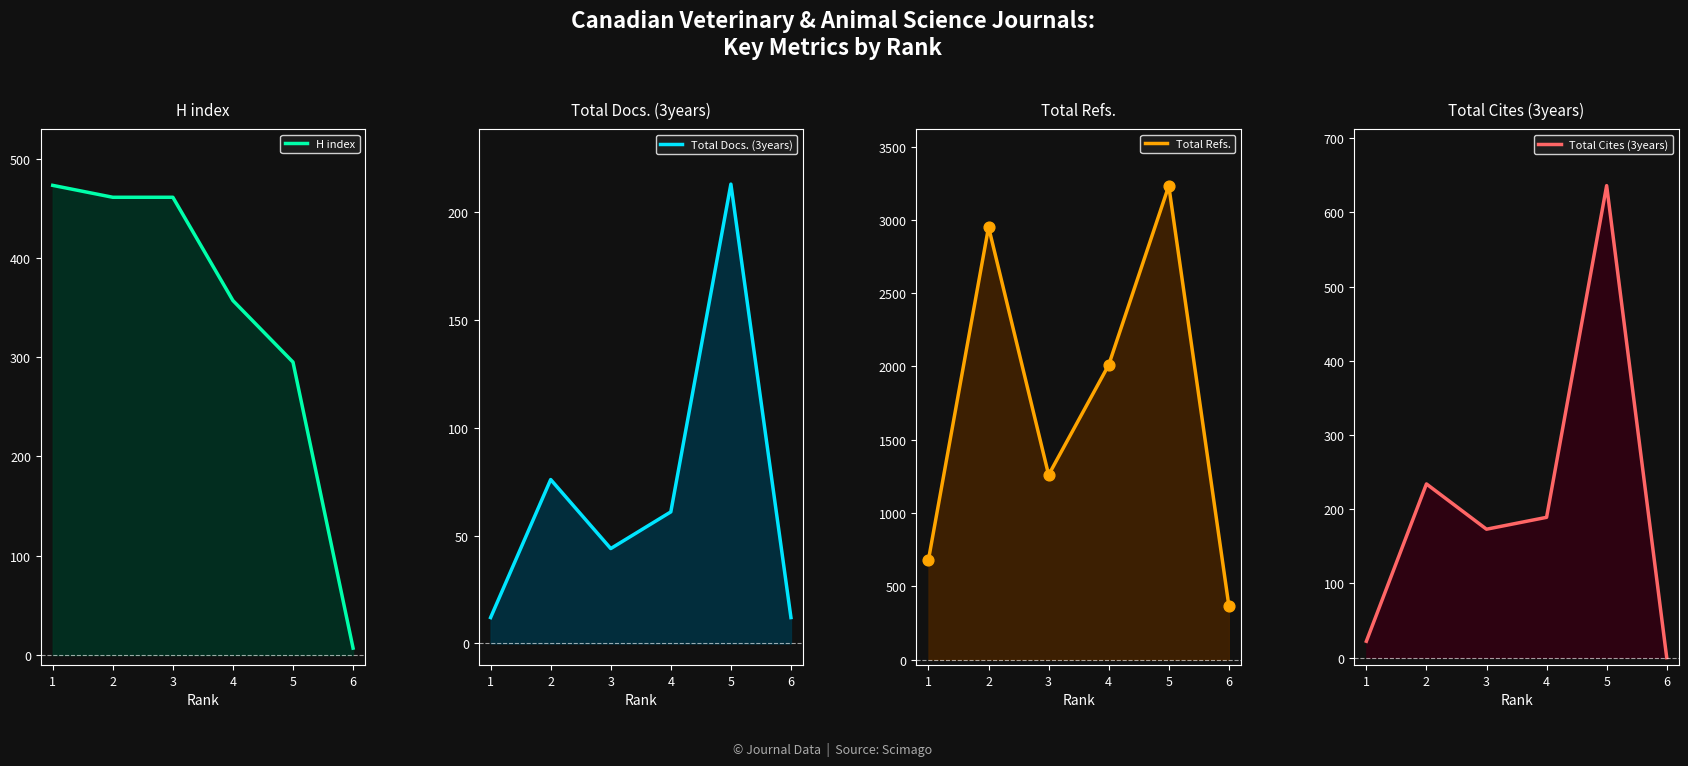

Which series has the widest spread of Y values?

Total Refs.